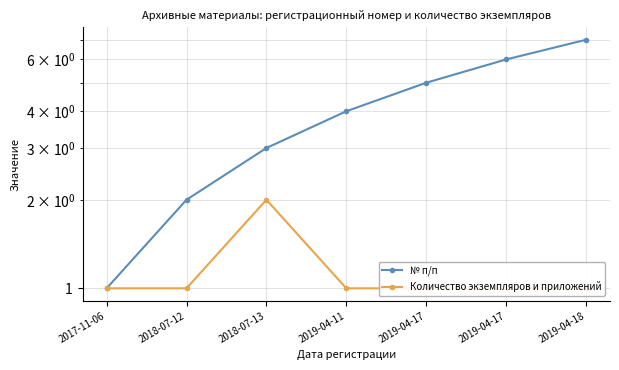

Which label corresponds to the largest value in the chart?

2019-04-18